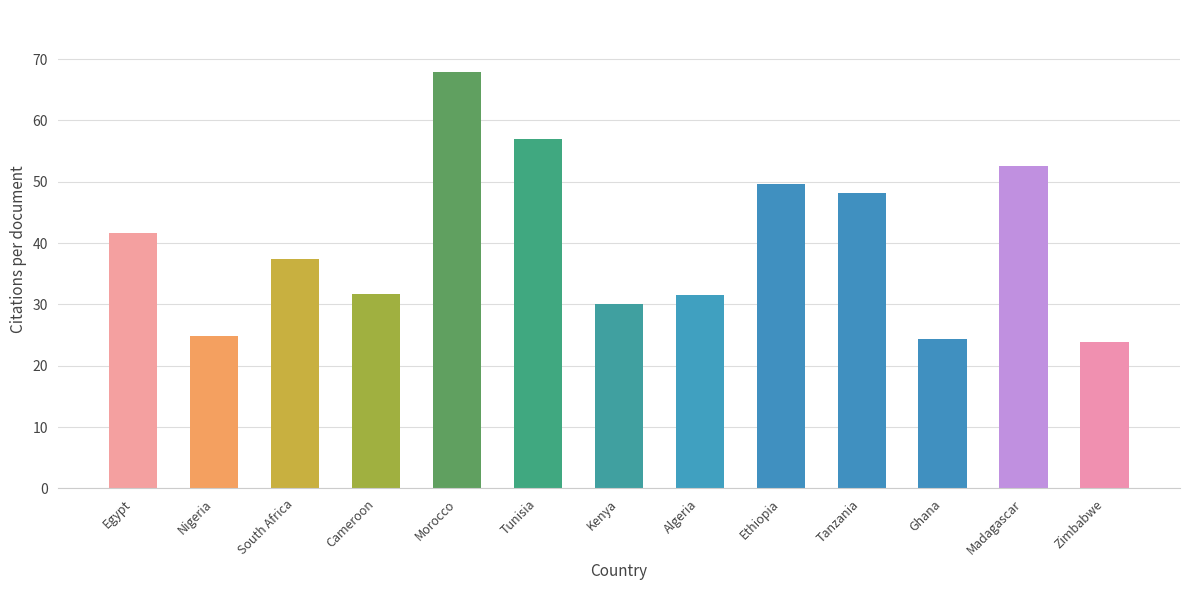

What is the sum of all values?

520.7